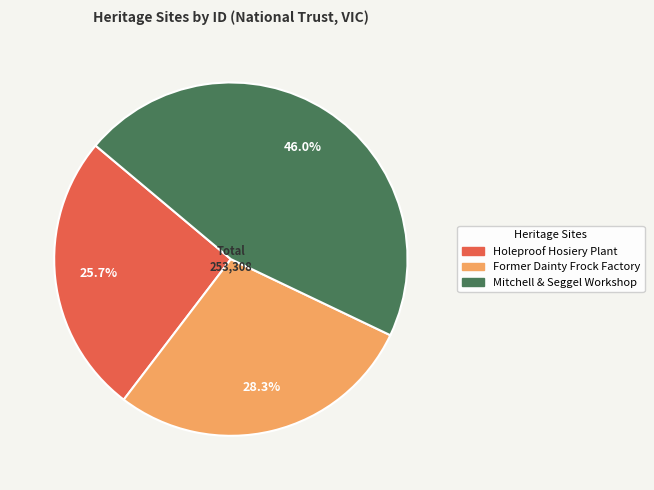

Count the number of slices in the pie.

3